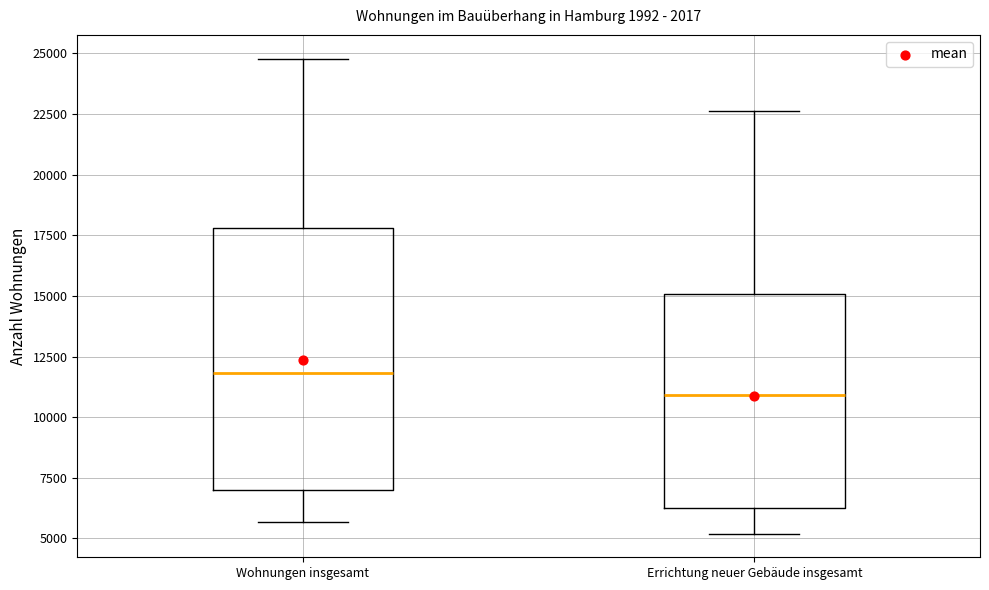

Reading left to right, read every box against the y-axis: the position of its median line, the range the box covers, and the ends of its whiskers. The values are not printed on the chart, so give them approximately, as read against the axis.

Wohnungen insgesamt: median 12000, box 7000 to 18000, whiskers 5500 to 25000
Errichtung neuer Gebäude insgesamt: median 11000, box 6500 to 15000, whiskers 5000 to 22500